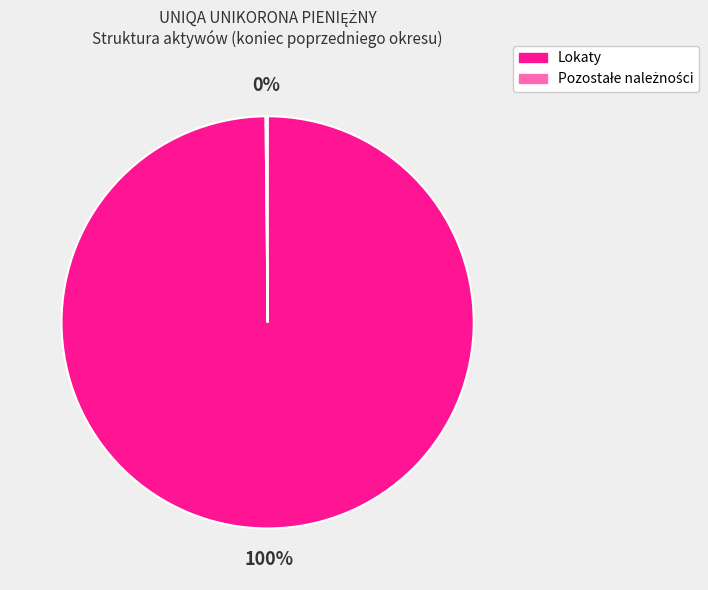

To the nearest percent, what is the average slice percentage?

50%